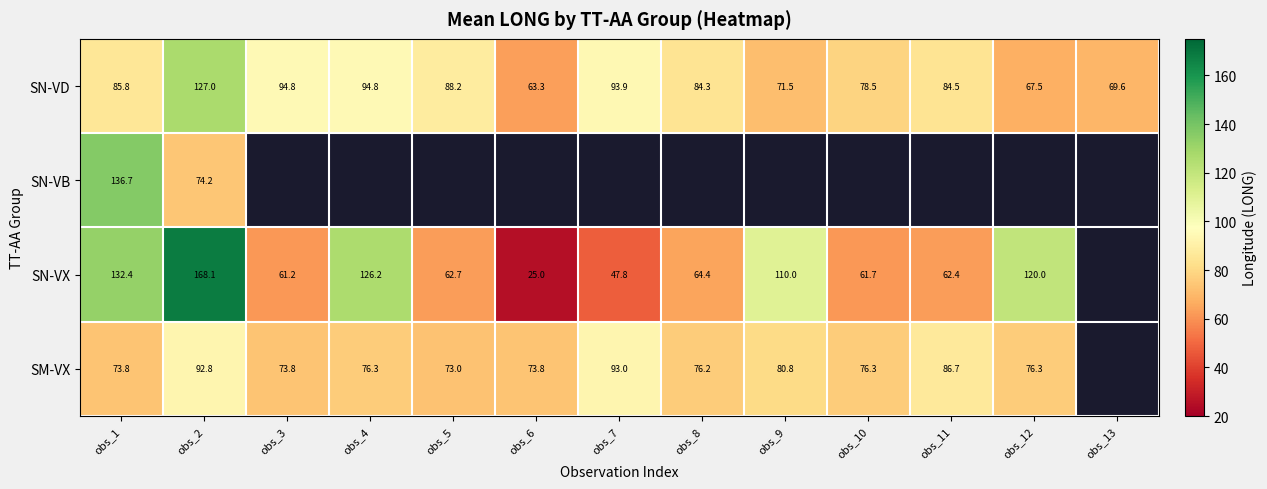

The value of SN-VD at obs_9 is 71.5. True or false?

True